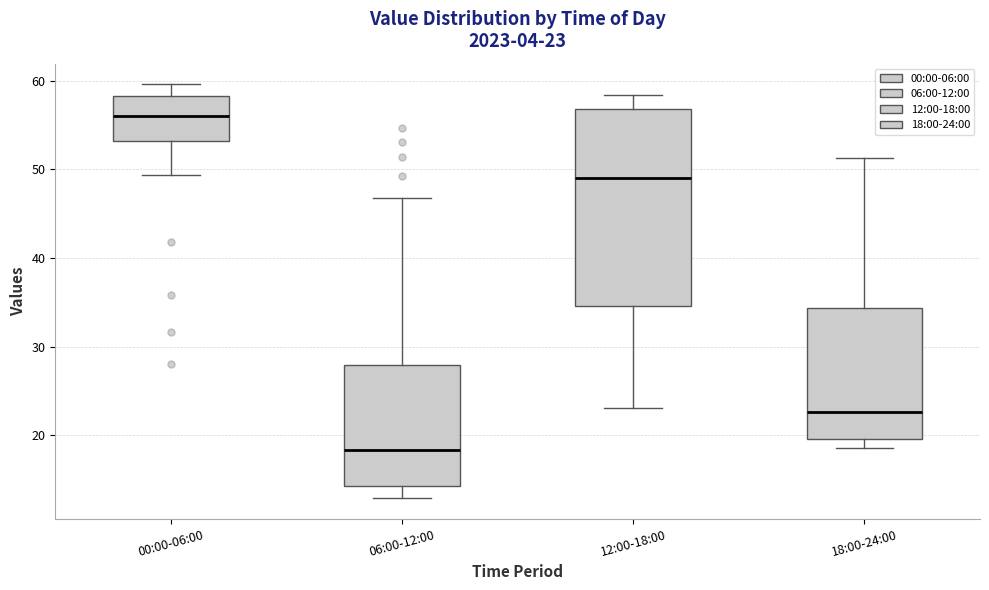

Which box's median line is the highest?

00:00-06:00